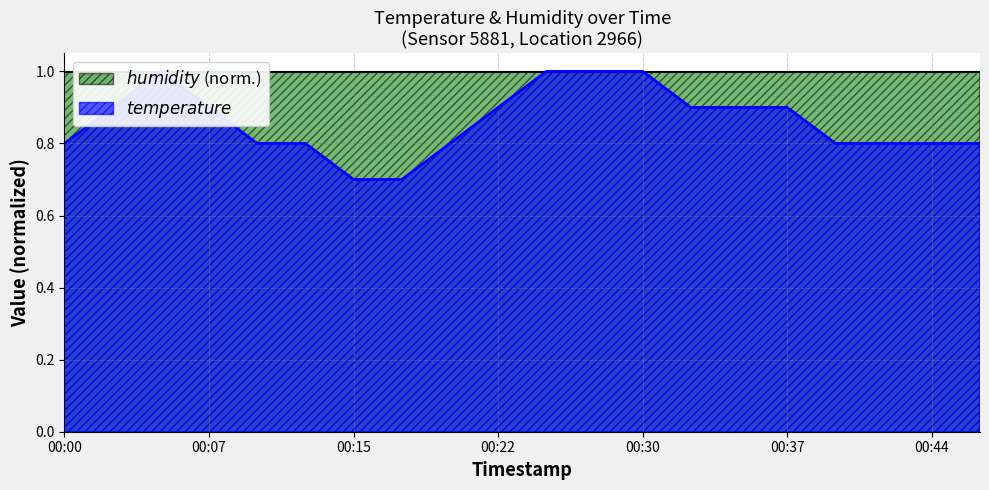

What is the difference between the maximum and second lowest values?

0.3